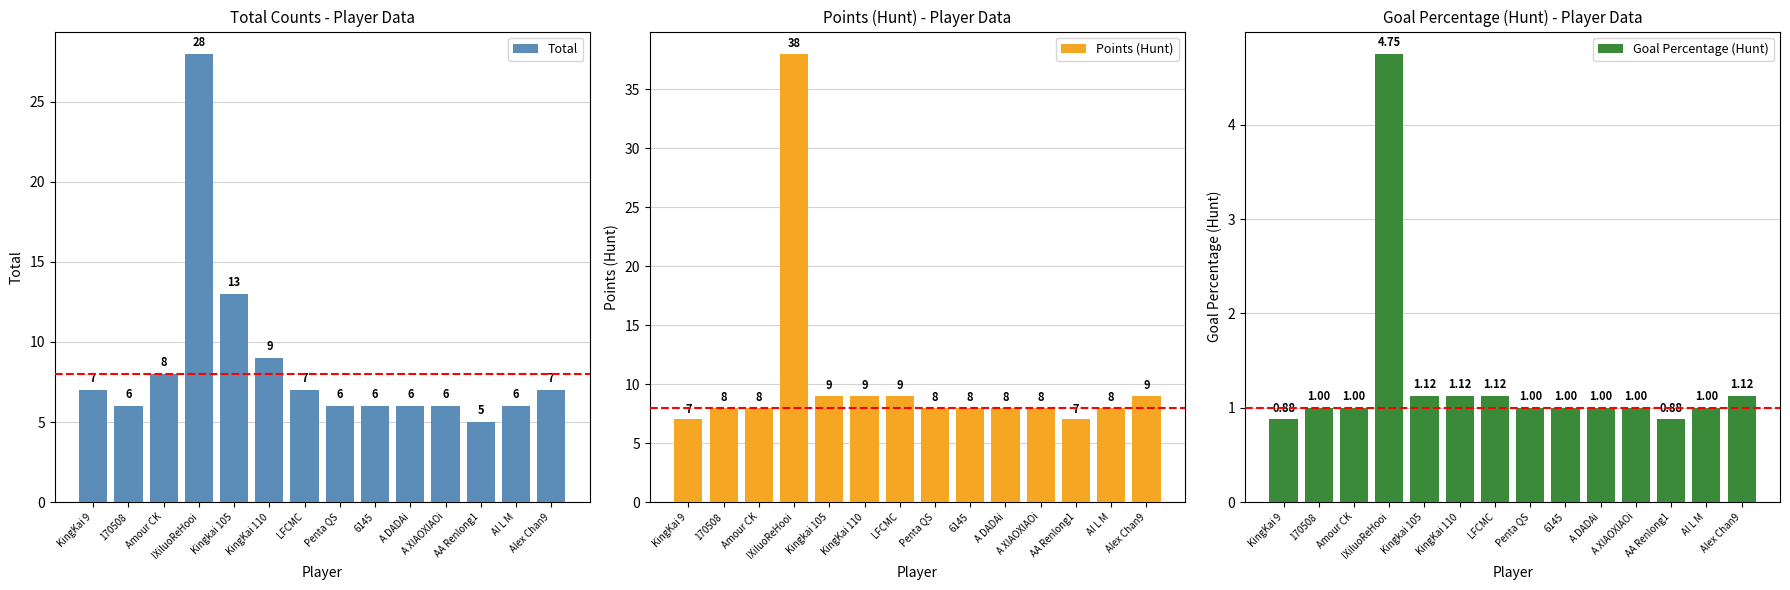

Rank the series by their average value, from highest to lowest.

Points (Hunt), Total, Goal Percentage (Hunt)